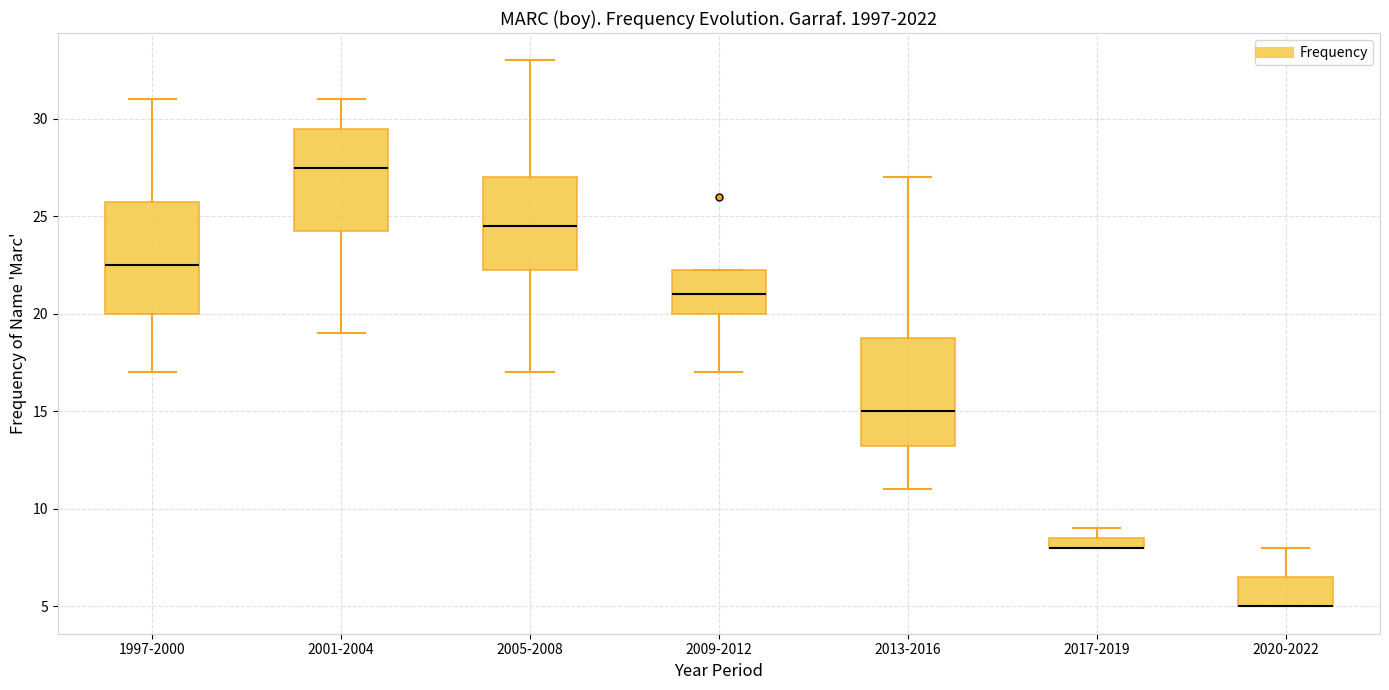

Where does the median line of the box for 2013-2016 sit on the y-axis? The values are not printed on the chart, so give them approximately, as read against the axis.

15.0